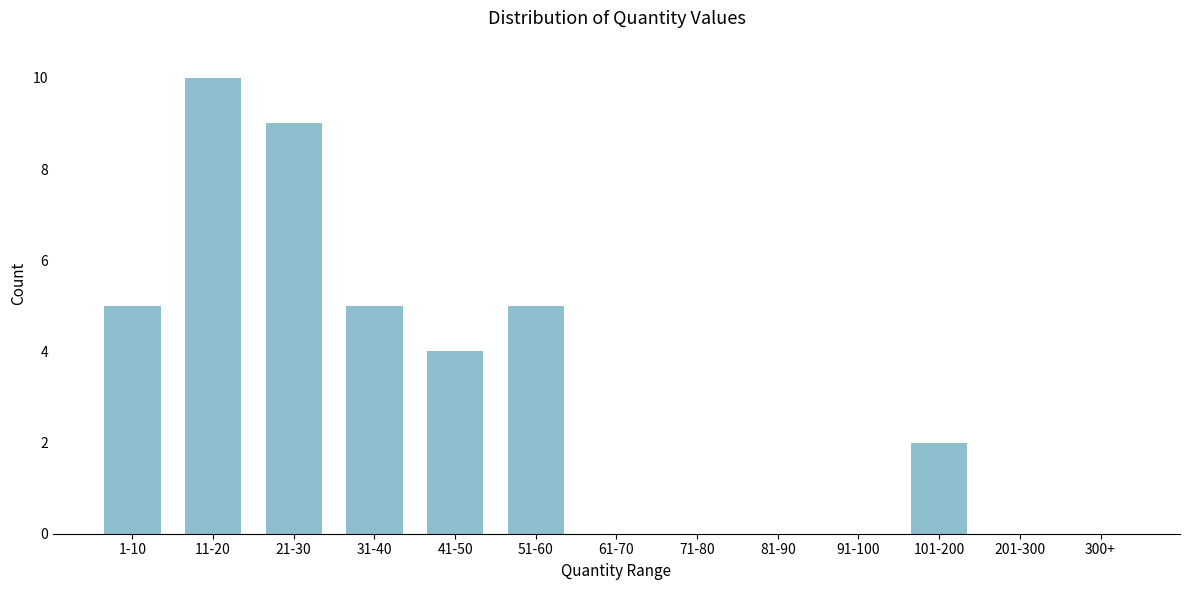

Reading left to right, list all the values displayed in this chart.

1-10=5	11-20=10	21-30=9	31-40=5	41-50=4	51-60=5	61-70=0	71-80=0	81-90=0	91-100=0	101-200=2	201-300=0	300+=0